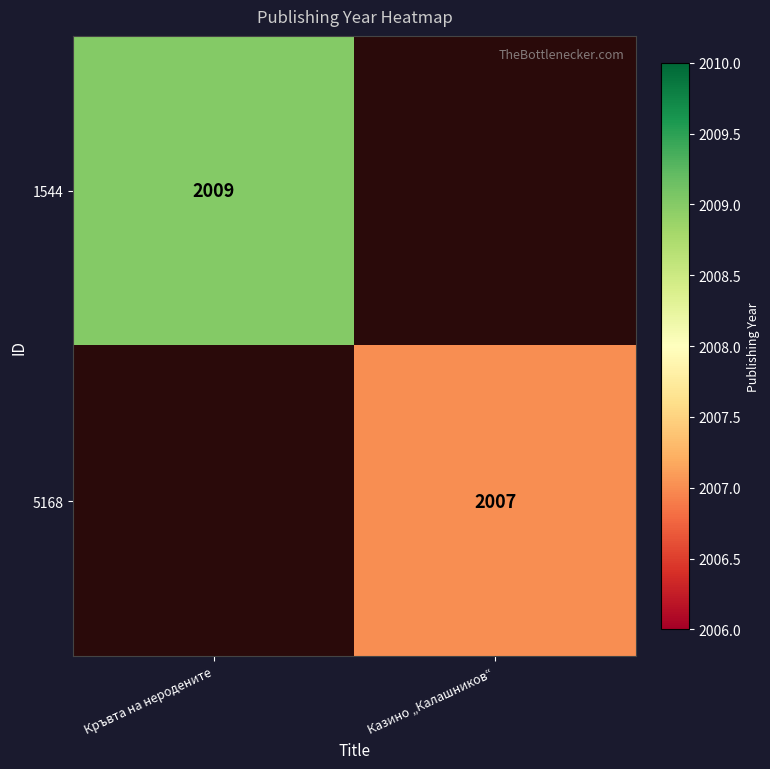

At how many categories does at least one series exceed 317?

2